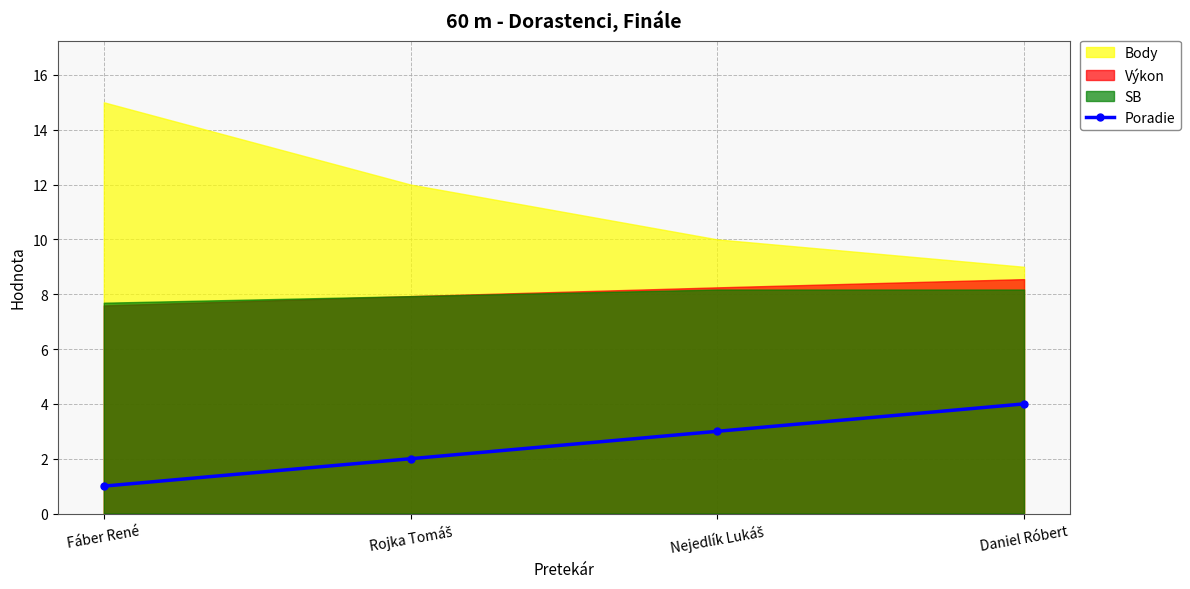

At which label is the value closest to 2?

Rojka Tomáš